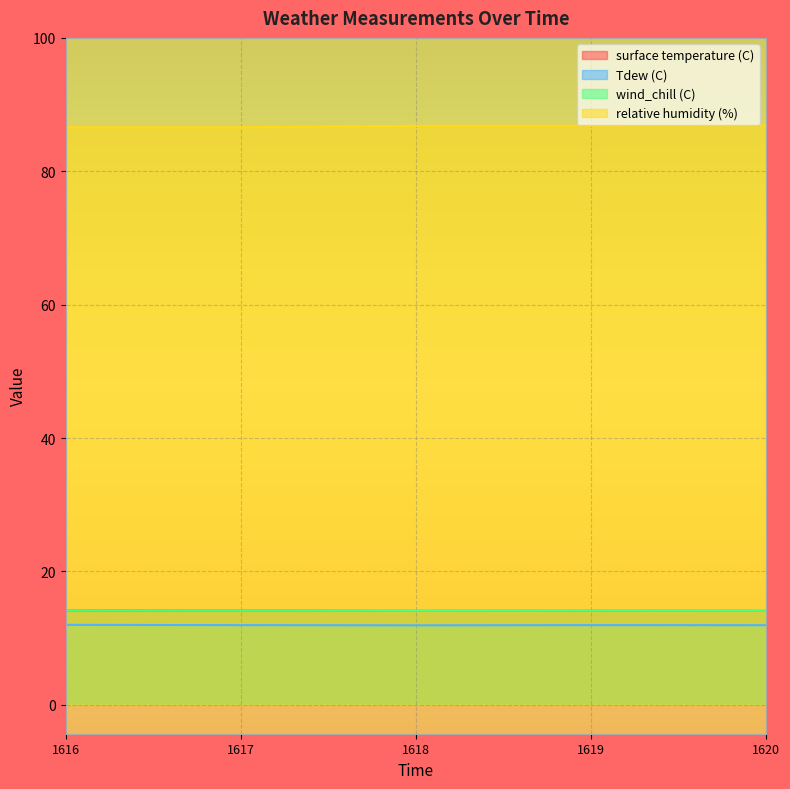

Reading right to left, transcribe all the data shown in this chart.

surface temperature (C): 1620=14.1	1619=14.1	1618=14.1	1617=14.1	1616=14.1
Tdew (C): 1620=11.9	1619=11.9	1618=11.9	1617=11.9	1616=12.0
wind_chill (C): 1620=14.1	1619=14.1	1618=14.1	1617=14.1	1616=14.1
relative humidity (%): 1620=86.9	1619=86.8	1618=86.8	1617=86.6	1616=86.6